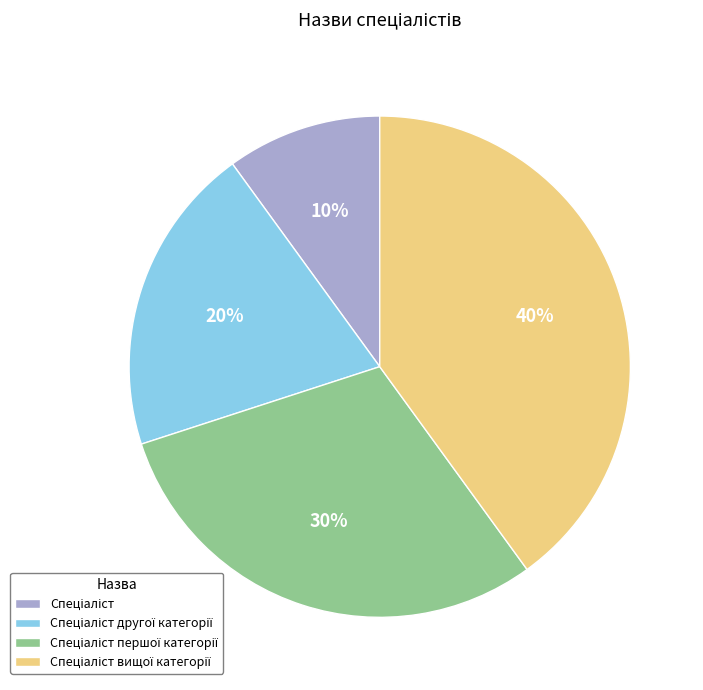

To the nearest percent, what is the average slice percentage?

25%